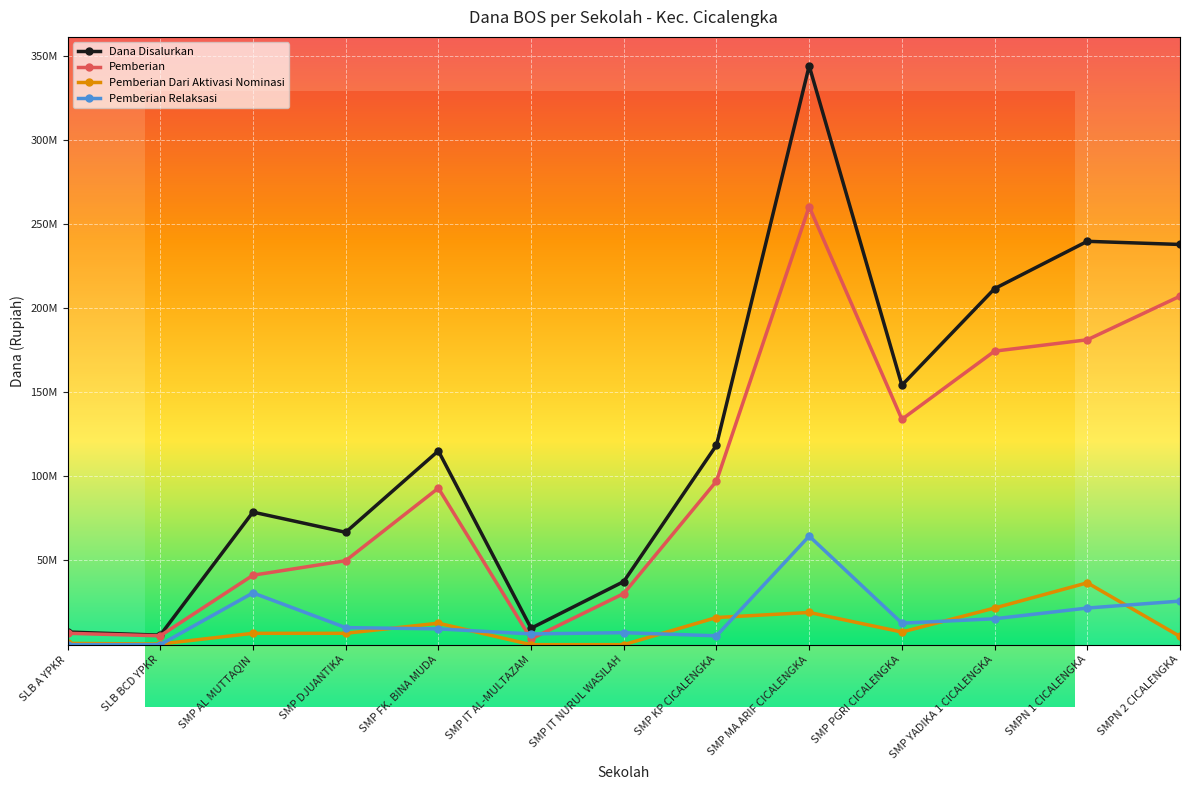

At how many categories does at least one series exceed 278445529?

1